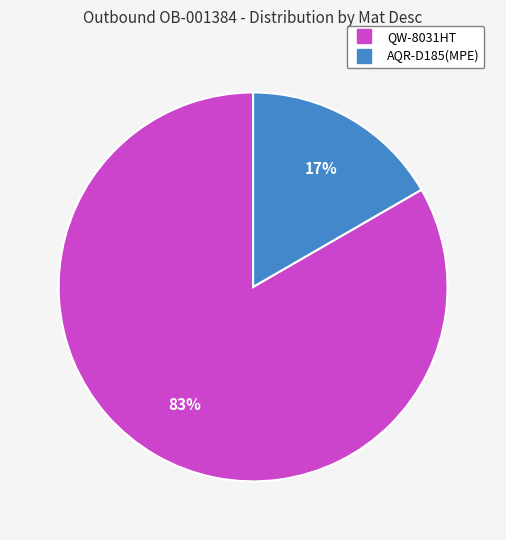

What is the ratio of the value at AQR-D185(MPE) to the value at QW-8031HT?

0.2